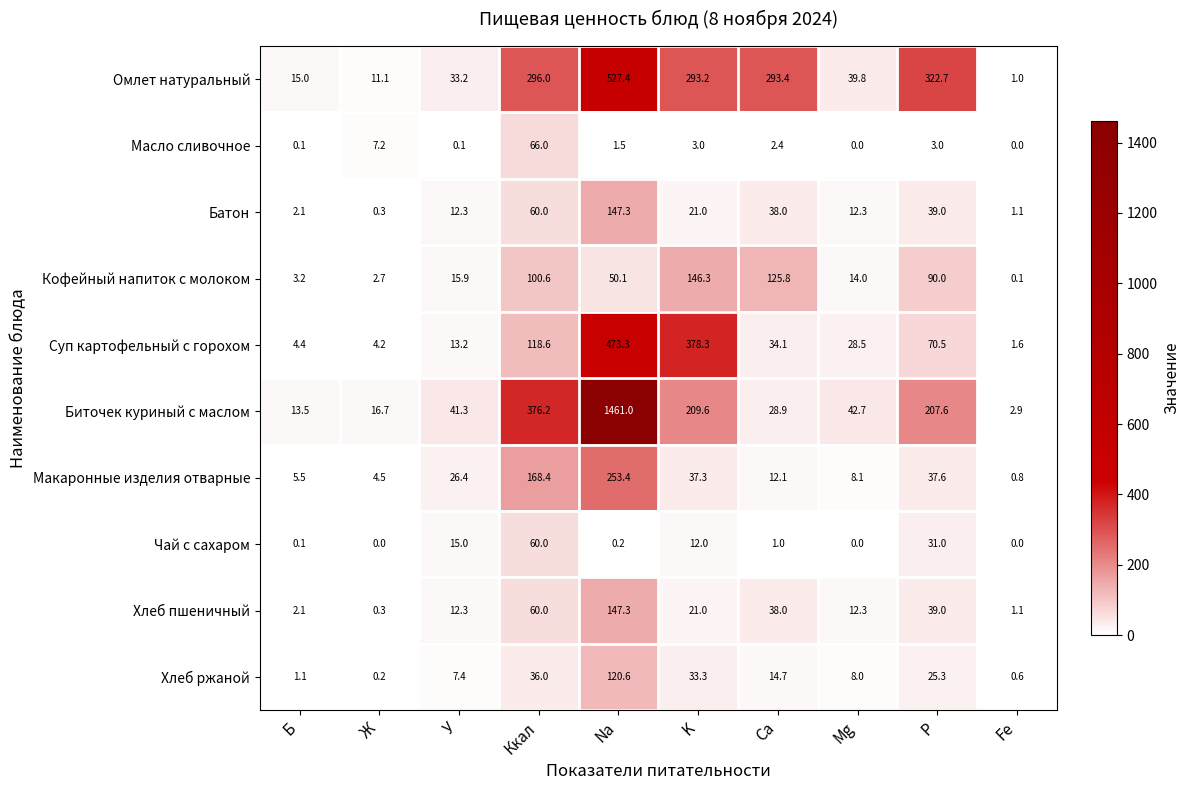

What is the difference between the Батон values at Fe and У?

11.2